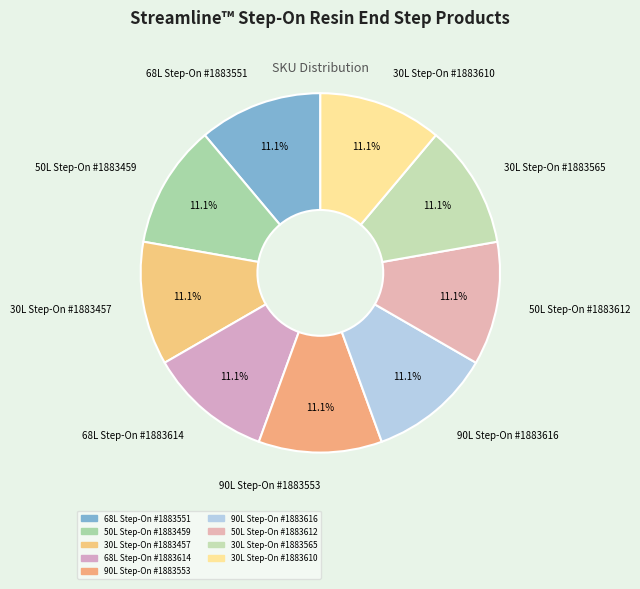

Is the sum of 90L Step-On #1883553 and 50L Step-On #1883459 greater than half?

No